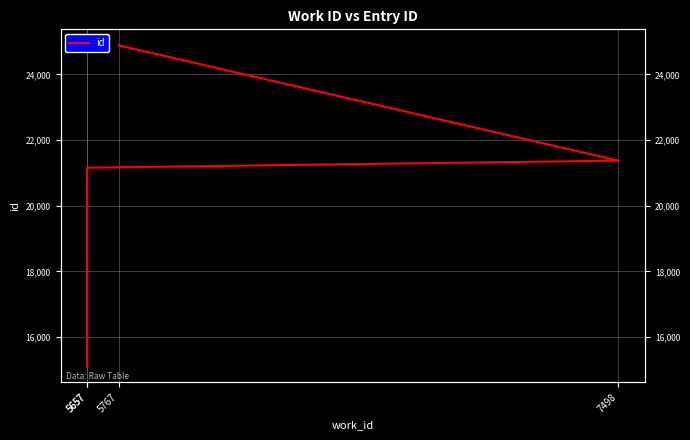

Is it true that the value at 5657 is 15110?

True